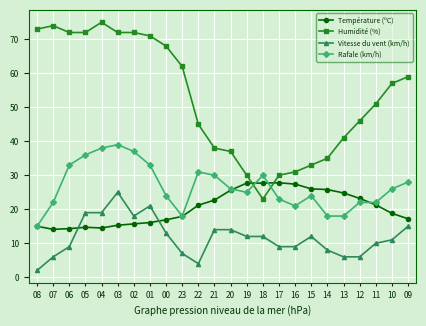

How many distinct data groups are displayed?

4